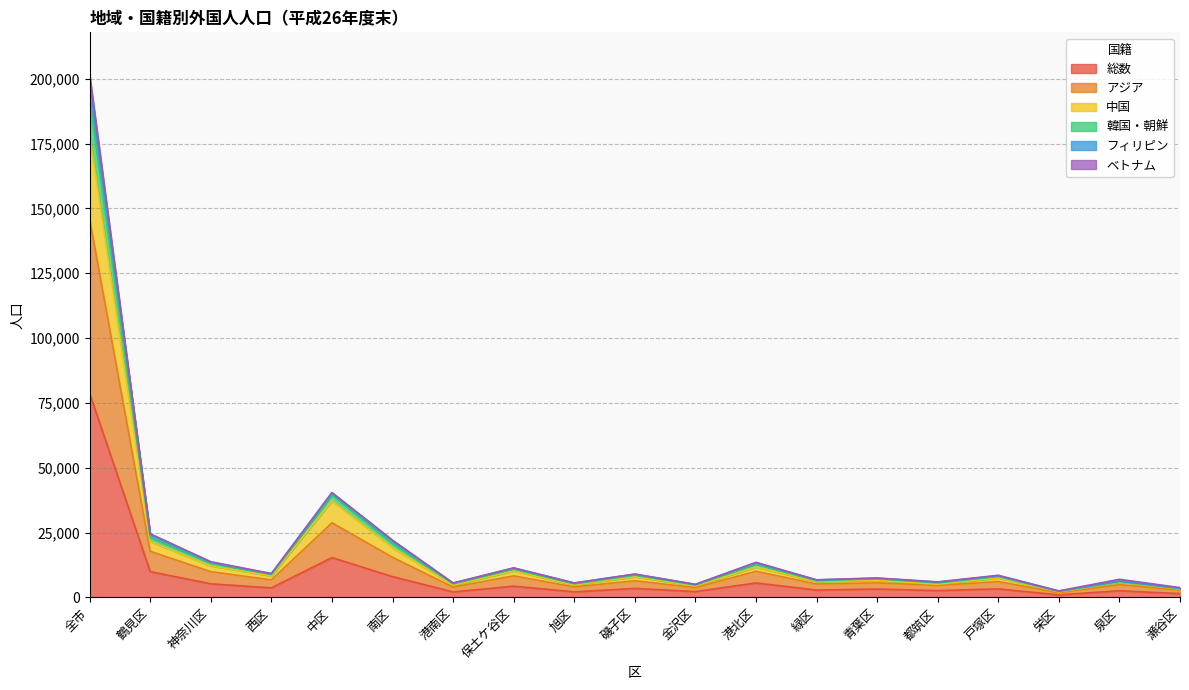

Between 栄区 and 鶴見区, which is larger?

鶴見区